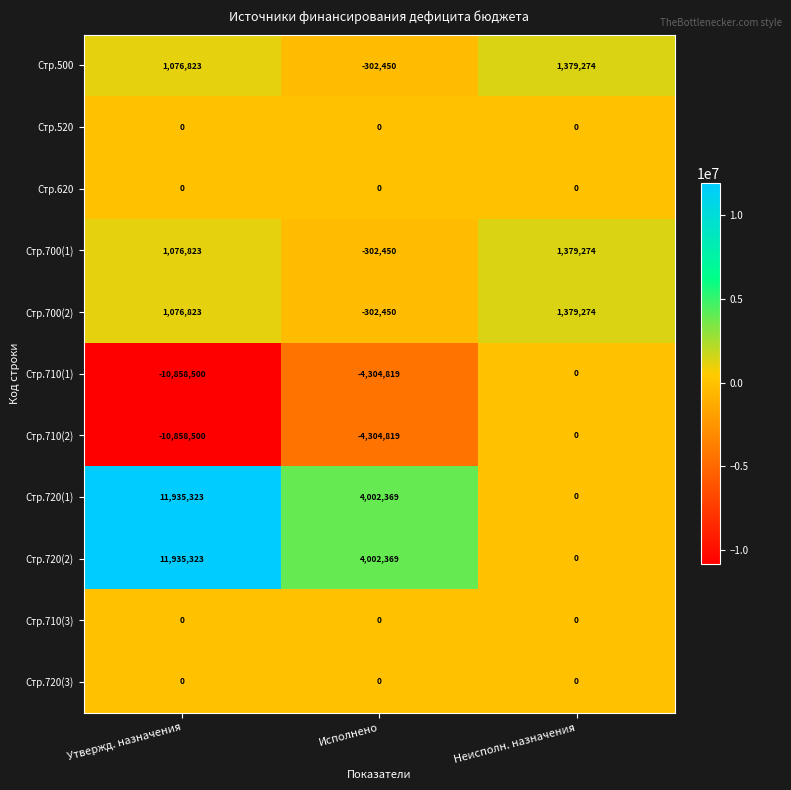

Which label corresponds to the smallest value in the chart?

Утвержд. назначения